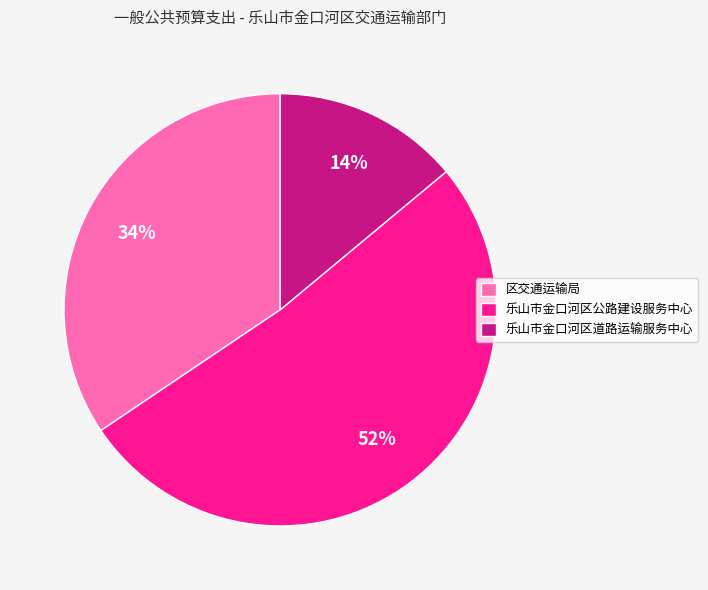

What is the largest slice in the pie chart?

乐山市金口河区公路建设服务中心